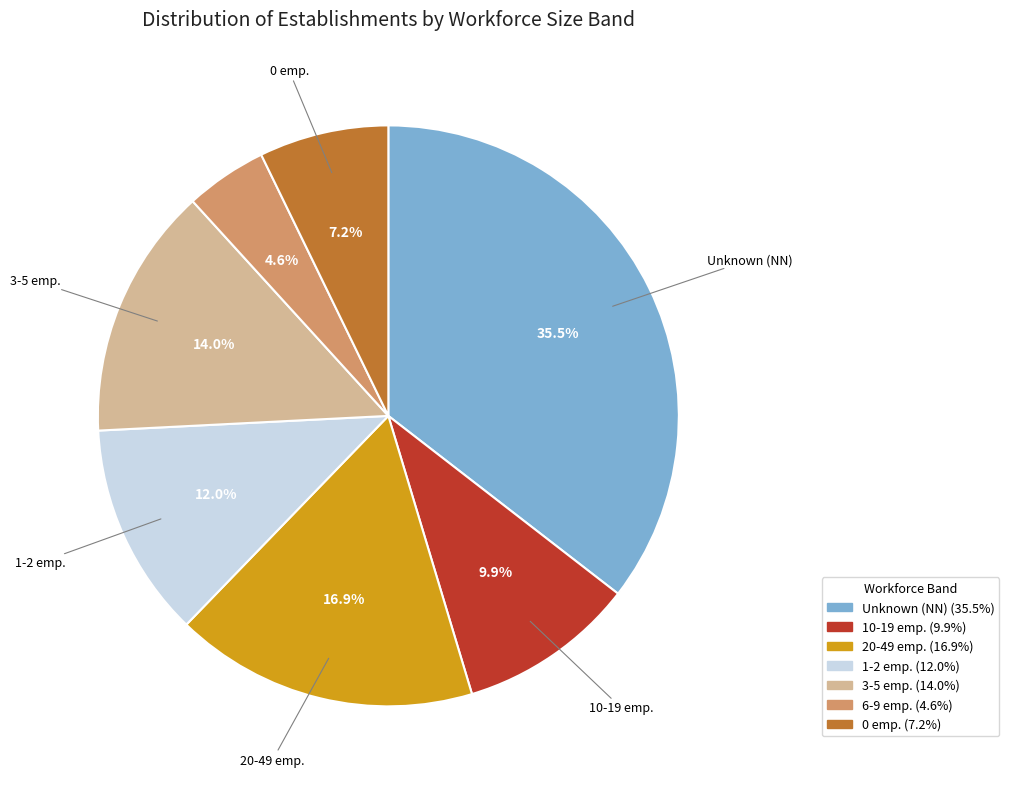

Is there any slice that represents more than half of the pie?

No